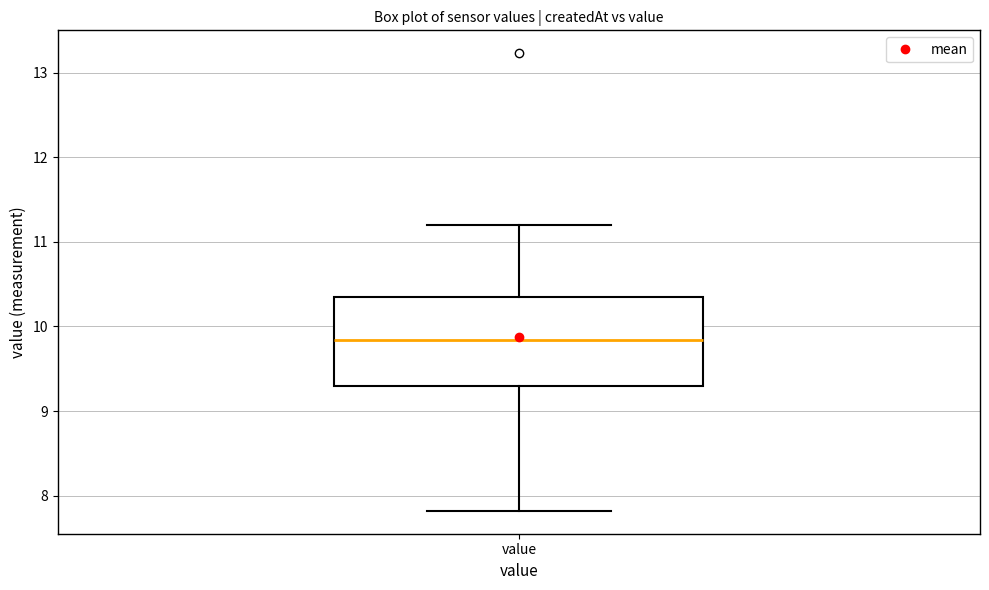

Read this box plot against the y-axis: the position of the median line, the range covered by the box, and the ends of both whiskers. The values are not printed on the chart, so give them approximately, as read against the axis.

median 9.8, box 9.3 to 10.3, whiskers 7.8 to 11.2